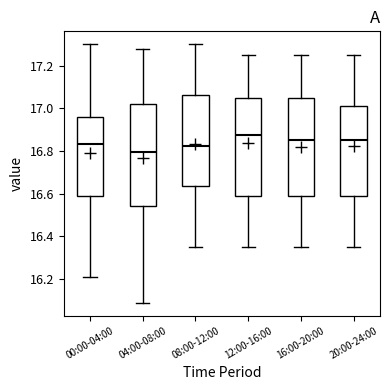

Which box's median line is the lowest?

04:00-08:00